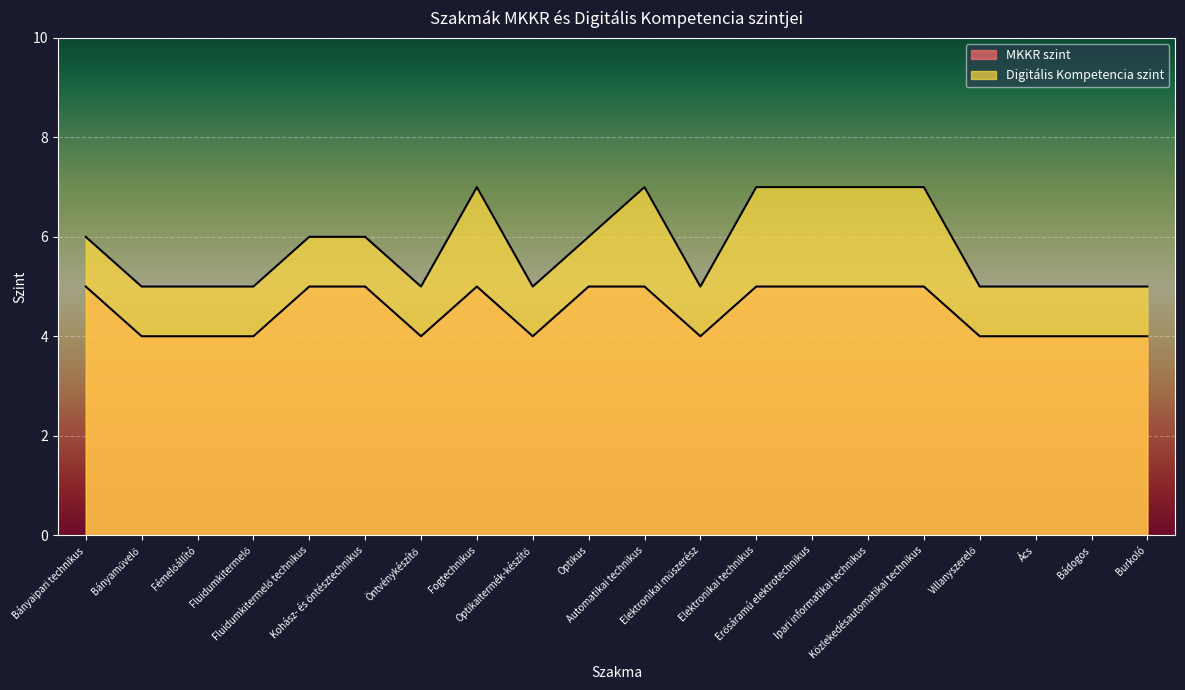

Where does the Digitális Kompetencia szint series first go above 6?

Fogtechnikus